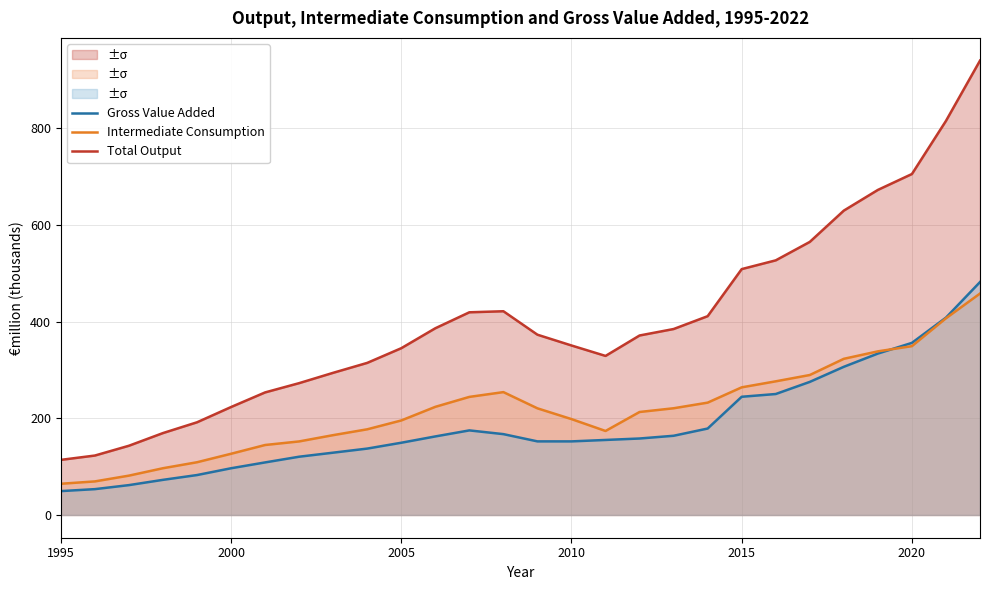

Which series has the largest range (max minus min)?

Total Output